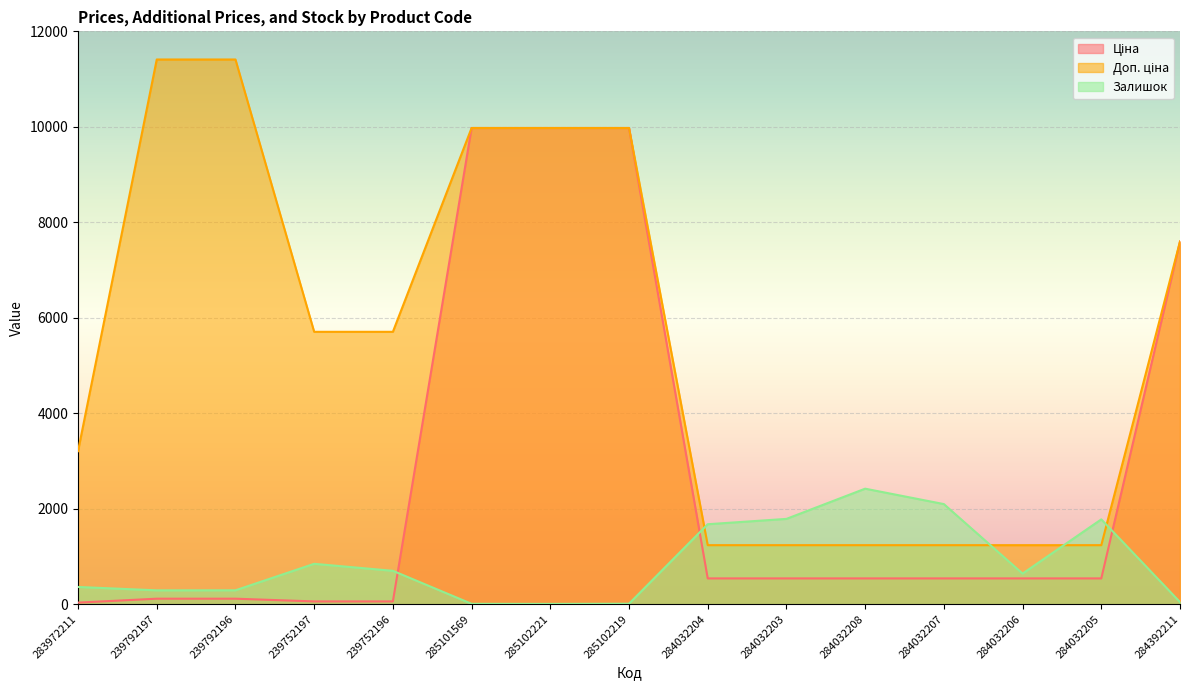

Where is Ціна nearest to the value 5003?

284392211